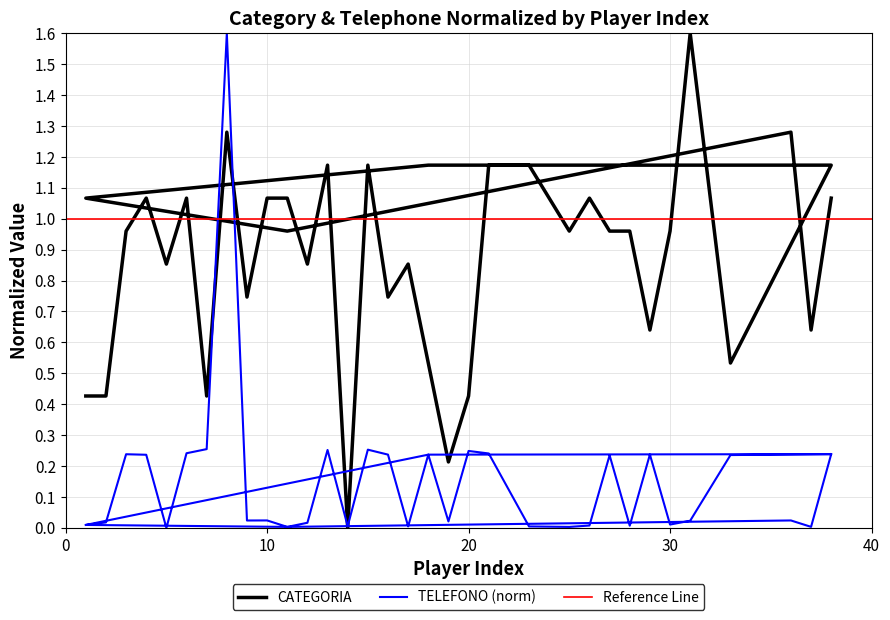

After their last crossing, which series has the higher values: CATEGORIA or TELEFONO?

CATEGORIA